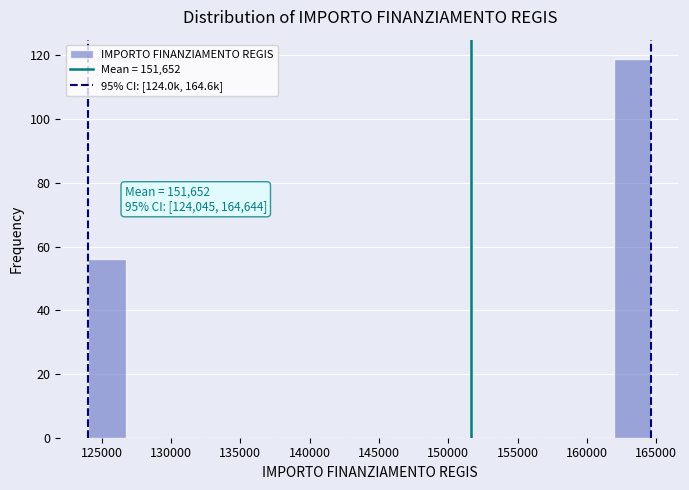

Over which range of the x-axis is the bar tallest?

162000 to 164500